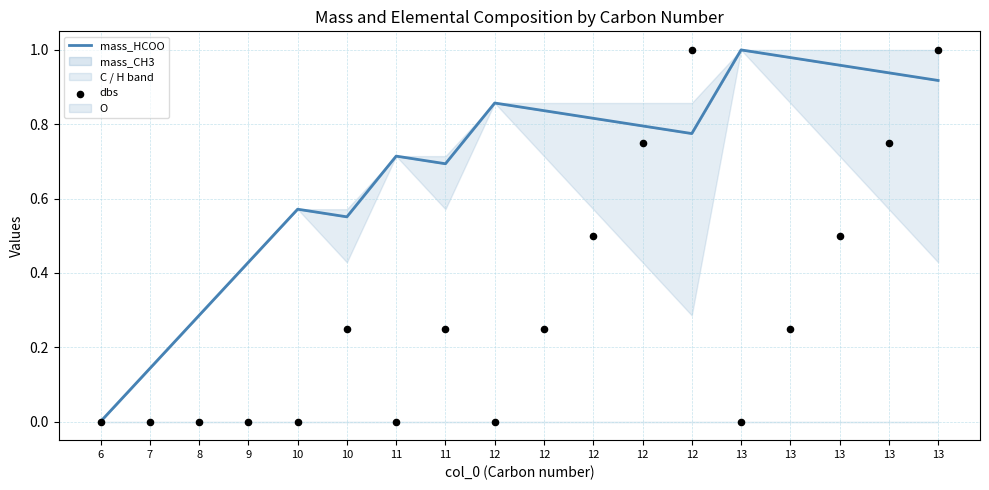

At how many categories does at least one series exceed 0?

17